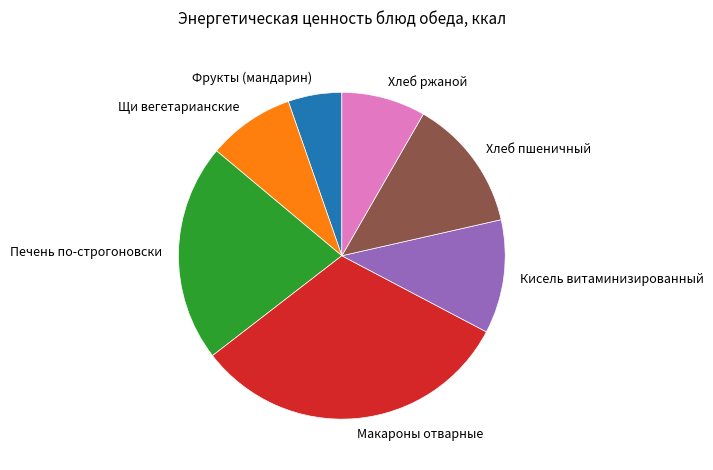

How many segments does this pie chart have?

7